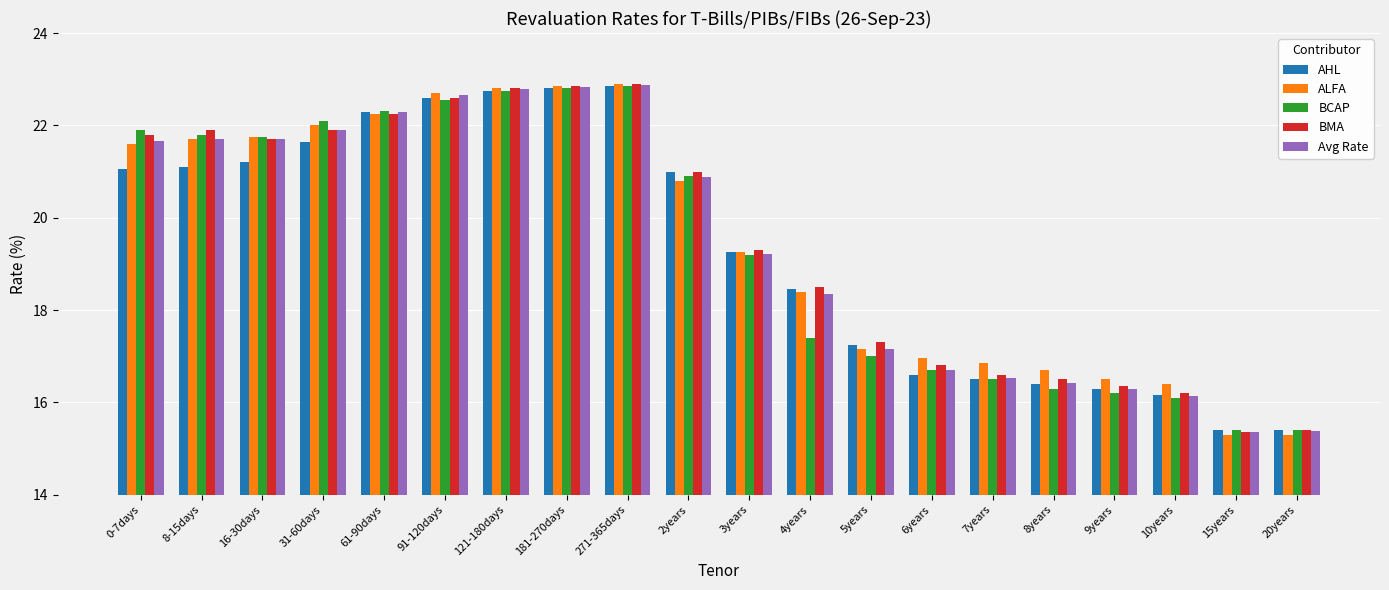

Which series has the widest spread of values?

ALFA